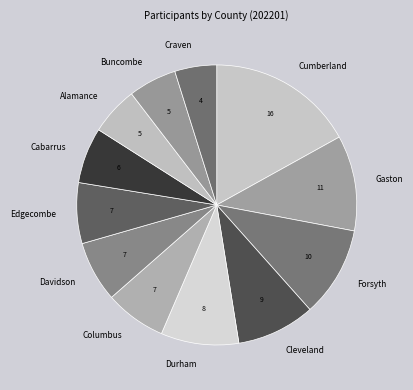

How many slices are in this pie chart?

12